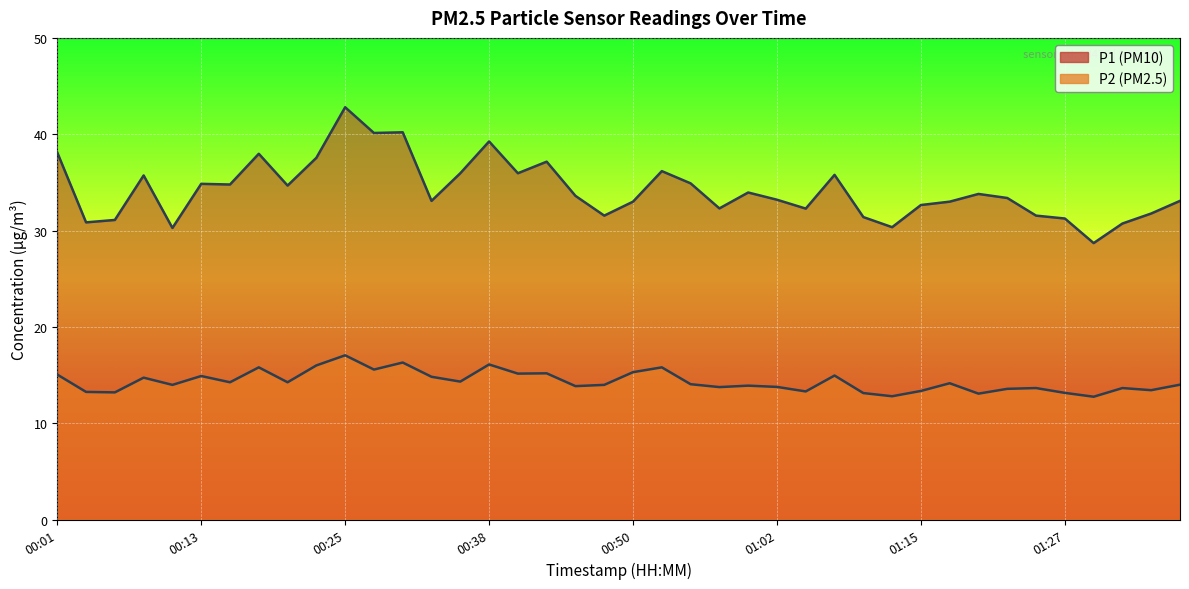

Reading left to right, list all the values displayed in this chart.

P1: 38.1	30.9	31.1	35.7	30.3	34.9	34.8	38.0	34.7	37.5	42.8	40.1	40.2	33.1	36.0	39.2	36.0	37.1	33.6	31.6	33.0	36.2	34.9	32.3	34.0	33.2	32.3	35.8	31.4	30.4	32.6	33.0	33.8	33.4	31.6	31.2	28.7	30.7	31.8	33.1
P2: 15.1	13.2	13.2	14.7	14.0	14.9	14.2	15.8	14.2	16.0	17.1	15.6	16.3	14.8	14.3	16.1	15.2	15.2	13.8	14.0	15.3	15.8	14.1	13.8	13.9	13.8	13.3	14.9	13.1	12.8	13.3	14.2	13.1	13.6	13.7	13.2	12.8	13.7	13.4	14.0